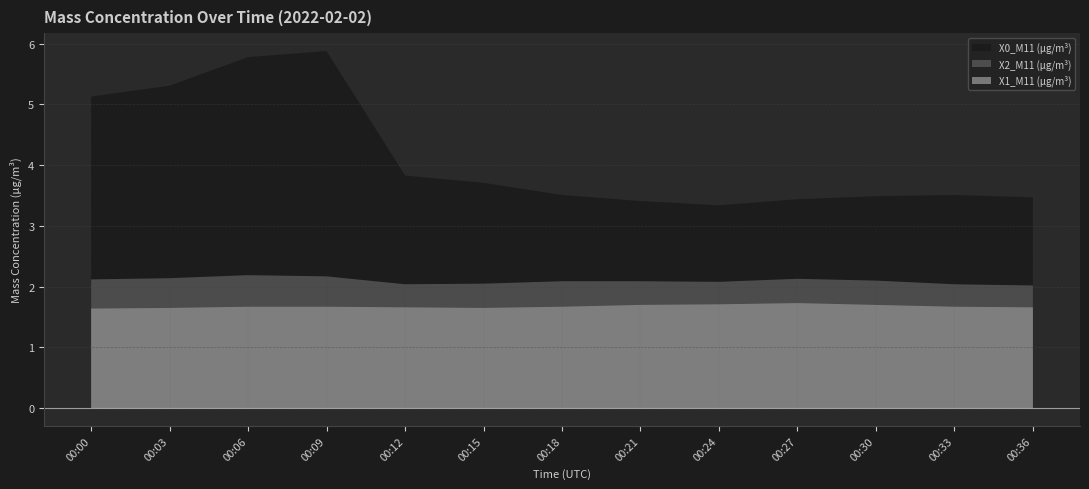

Where is X2_M11 (μg/m³) nearest to the value 2?

00:36